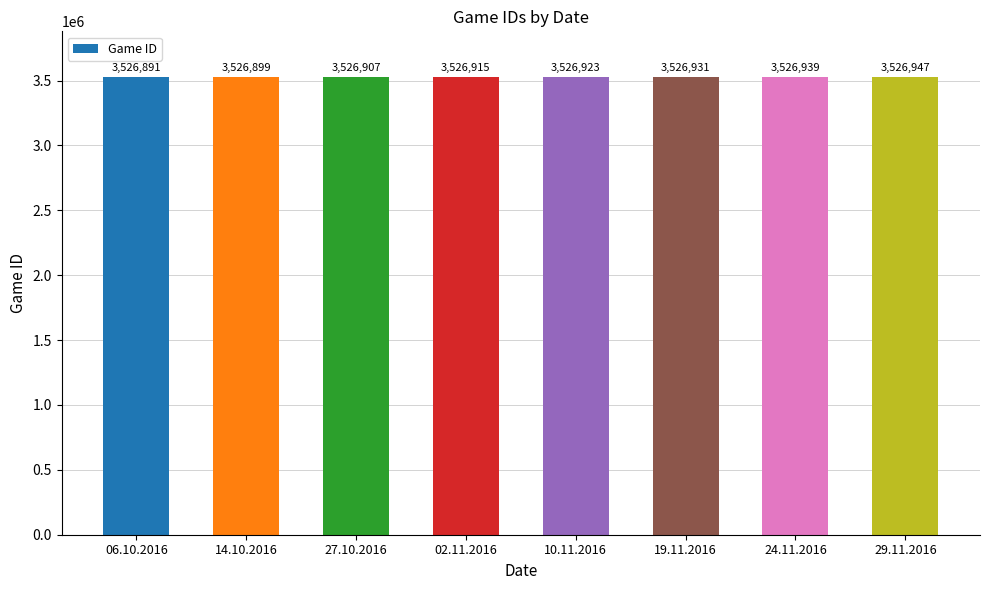

How many values are below 3526923?

4